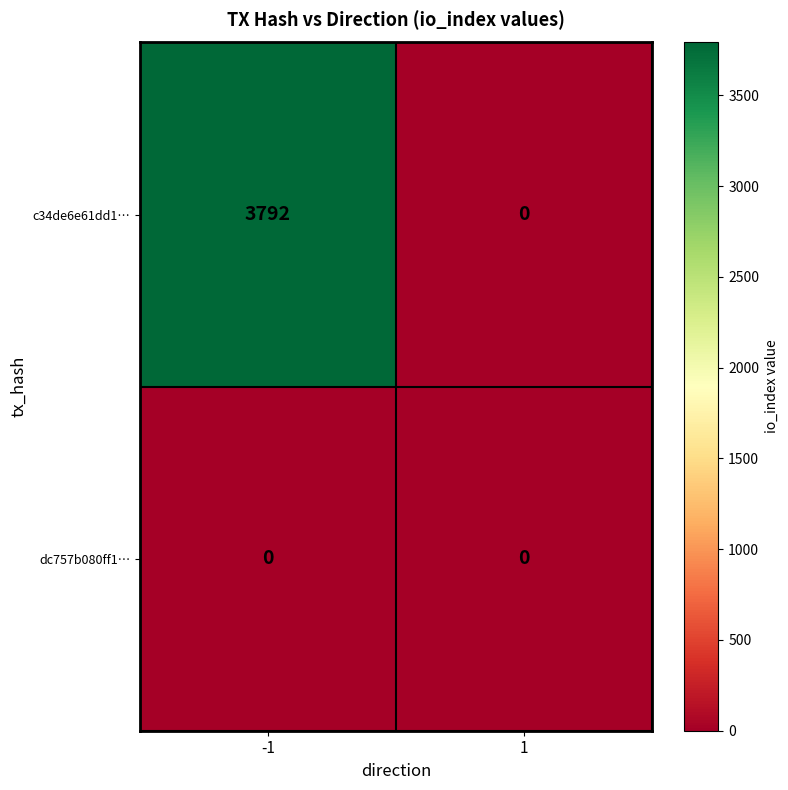

Which category has the highest value across all series?

-1